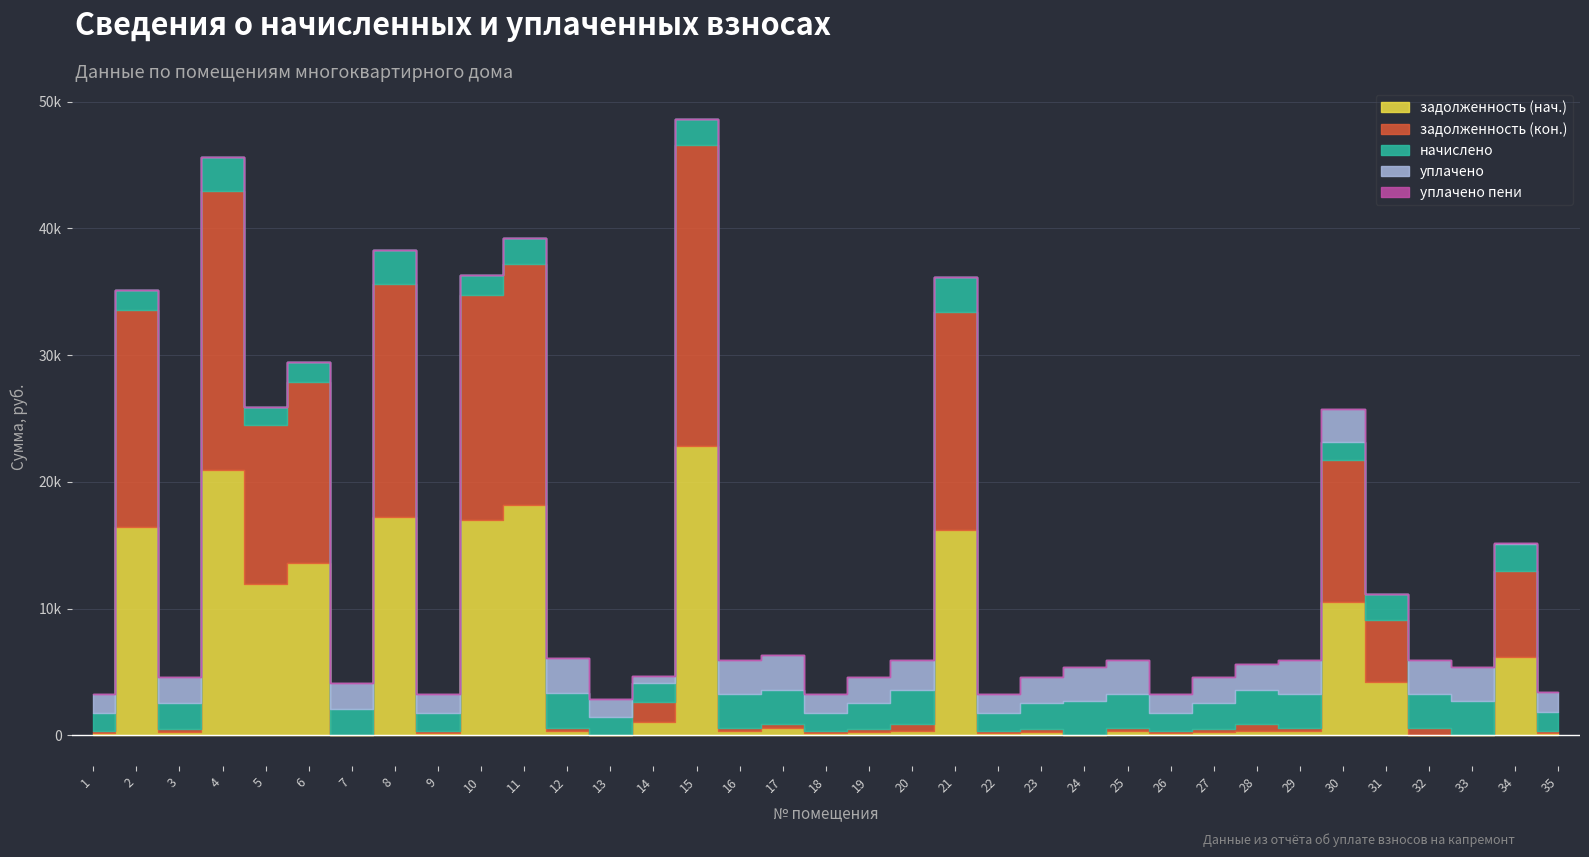

Which label corresponds to the smallest value in the chart?

7